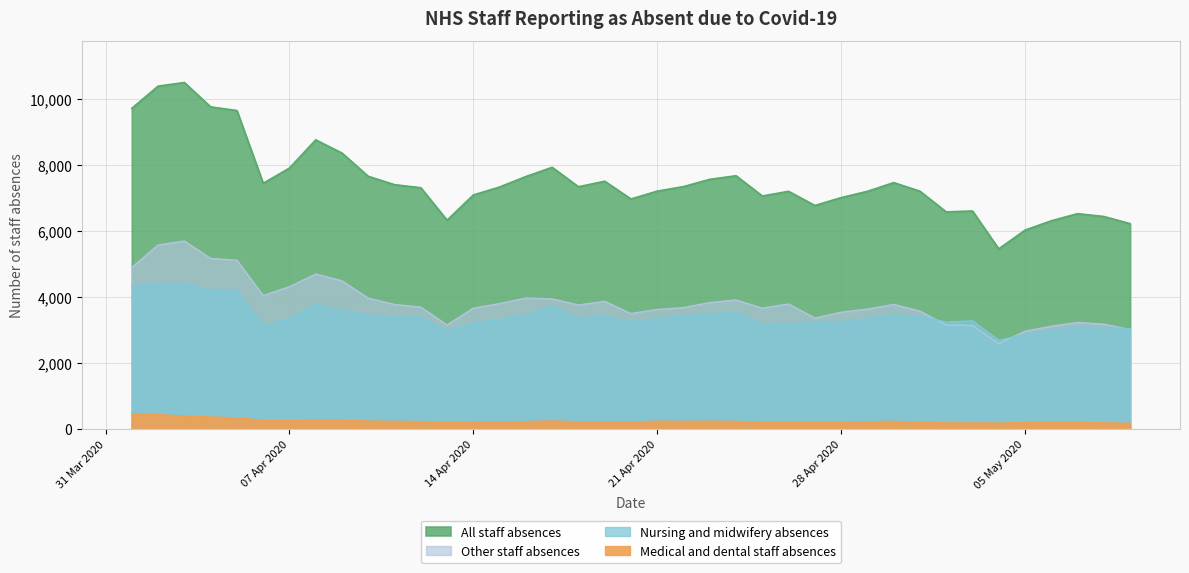

Where is All staff absences nearest to the value 7980?

2020-04-17